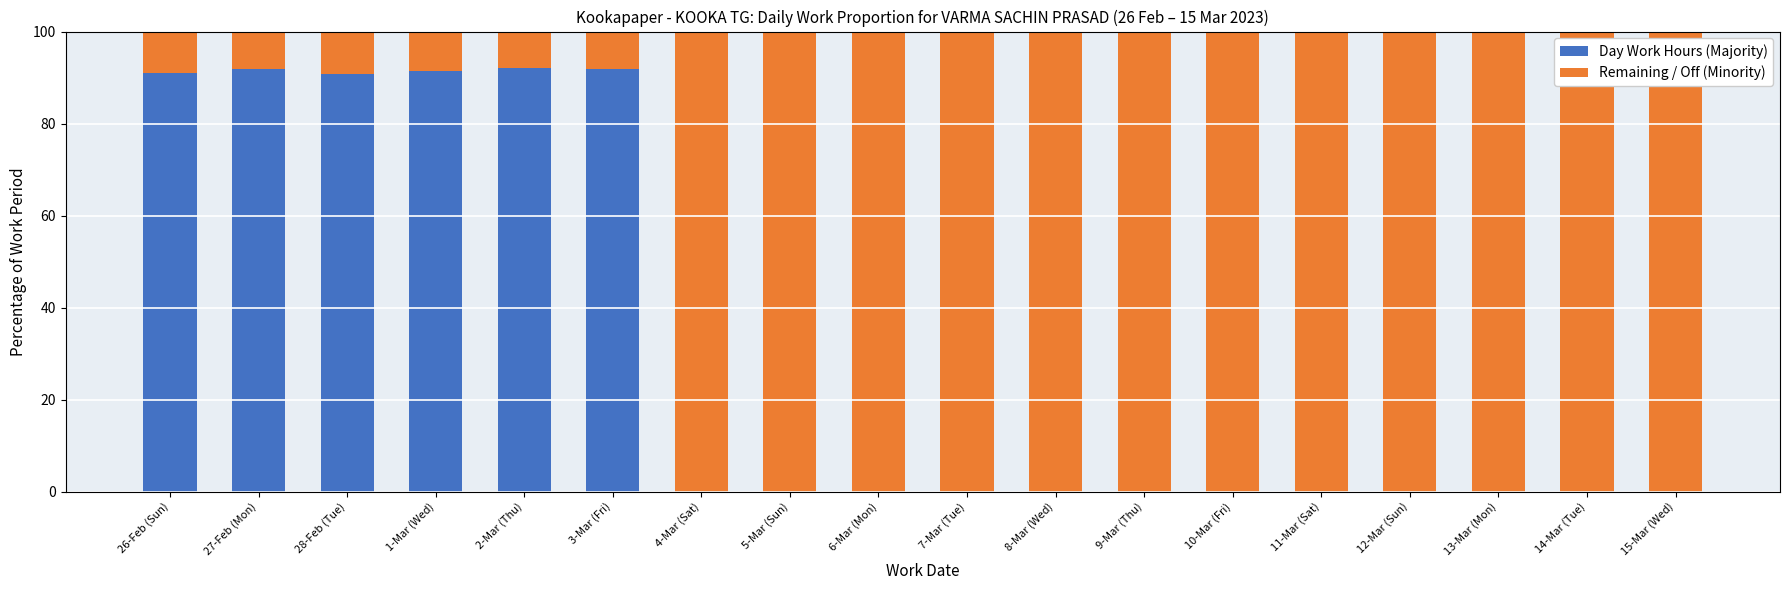

True or false: Day Work Hours (Majority) has a value of 0.0 at 15-Mar (Wed).

True